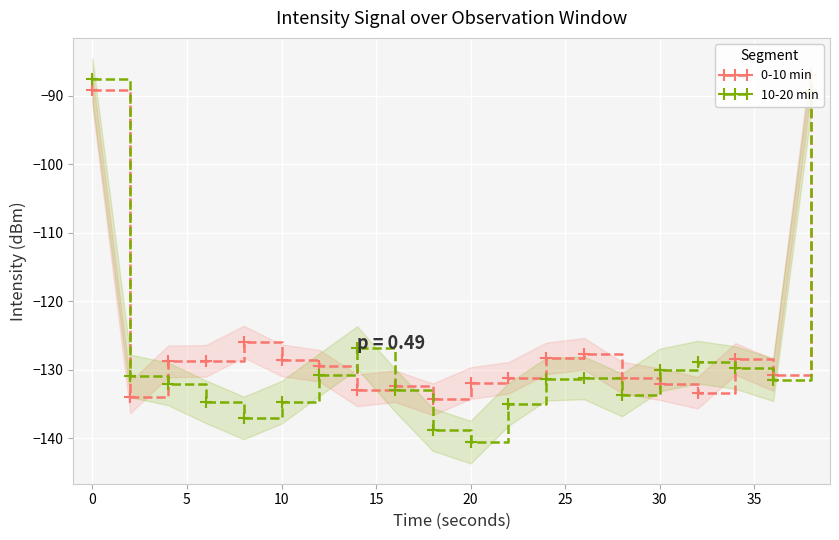

What is the value of the 0-10 min point at the 6th from the left?

-128.6